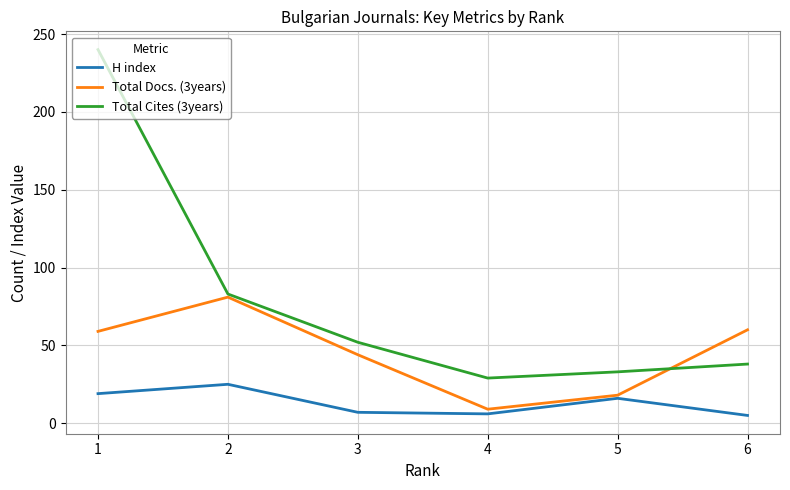

Reading left to right, extract all data points from this chart.

H index: 6=5	5=16	4=6	3=7	2=25	1=19
Total Docs. (3years): 6=60	5=18	4=9	3=44	2=81	1=59
Total Cites (3years): 6=38	5=33	4=29	3=52	2=83	1=240